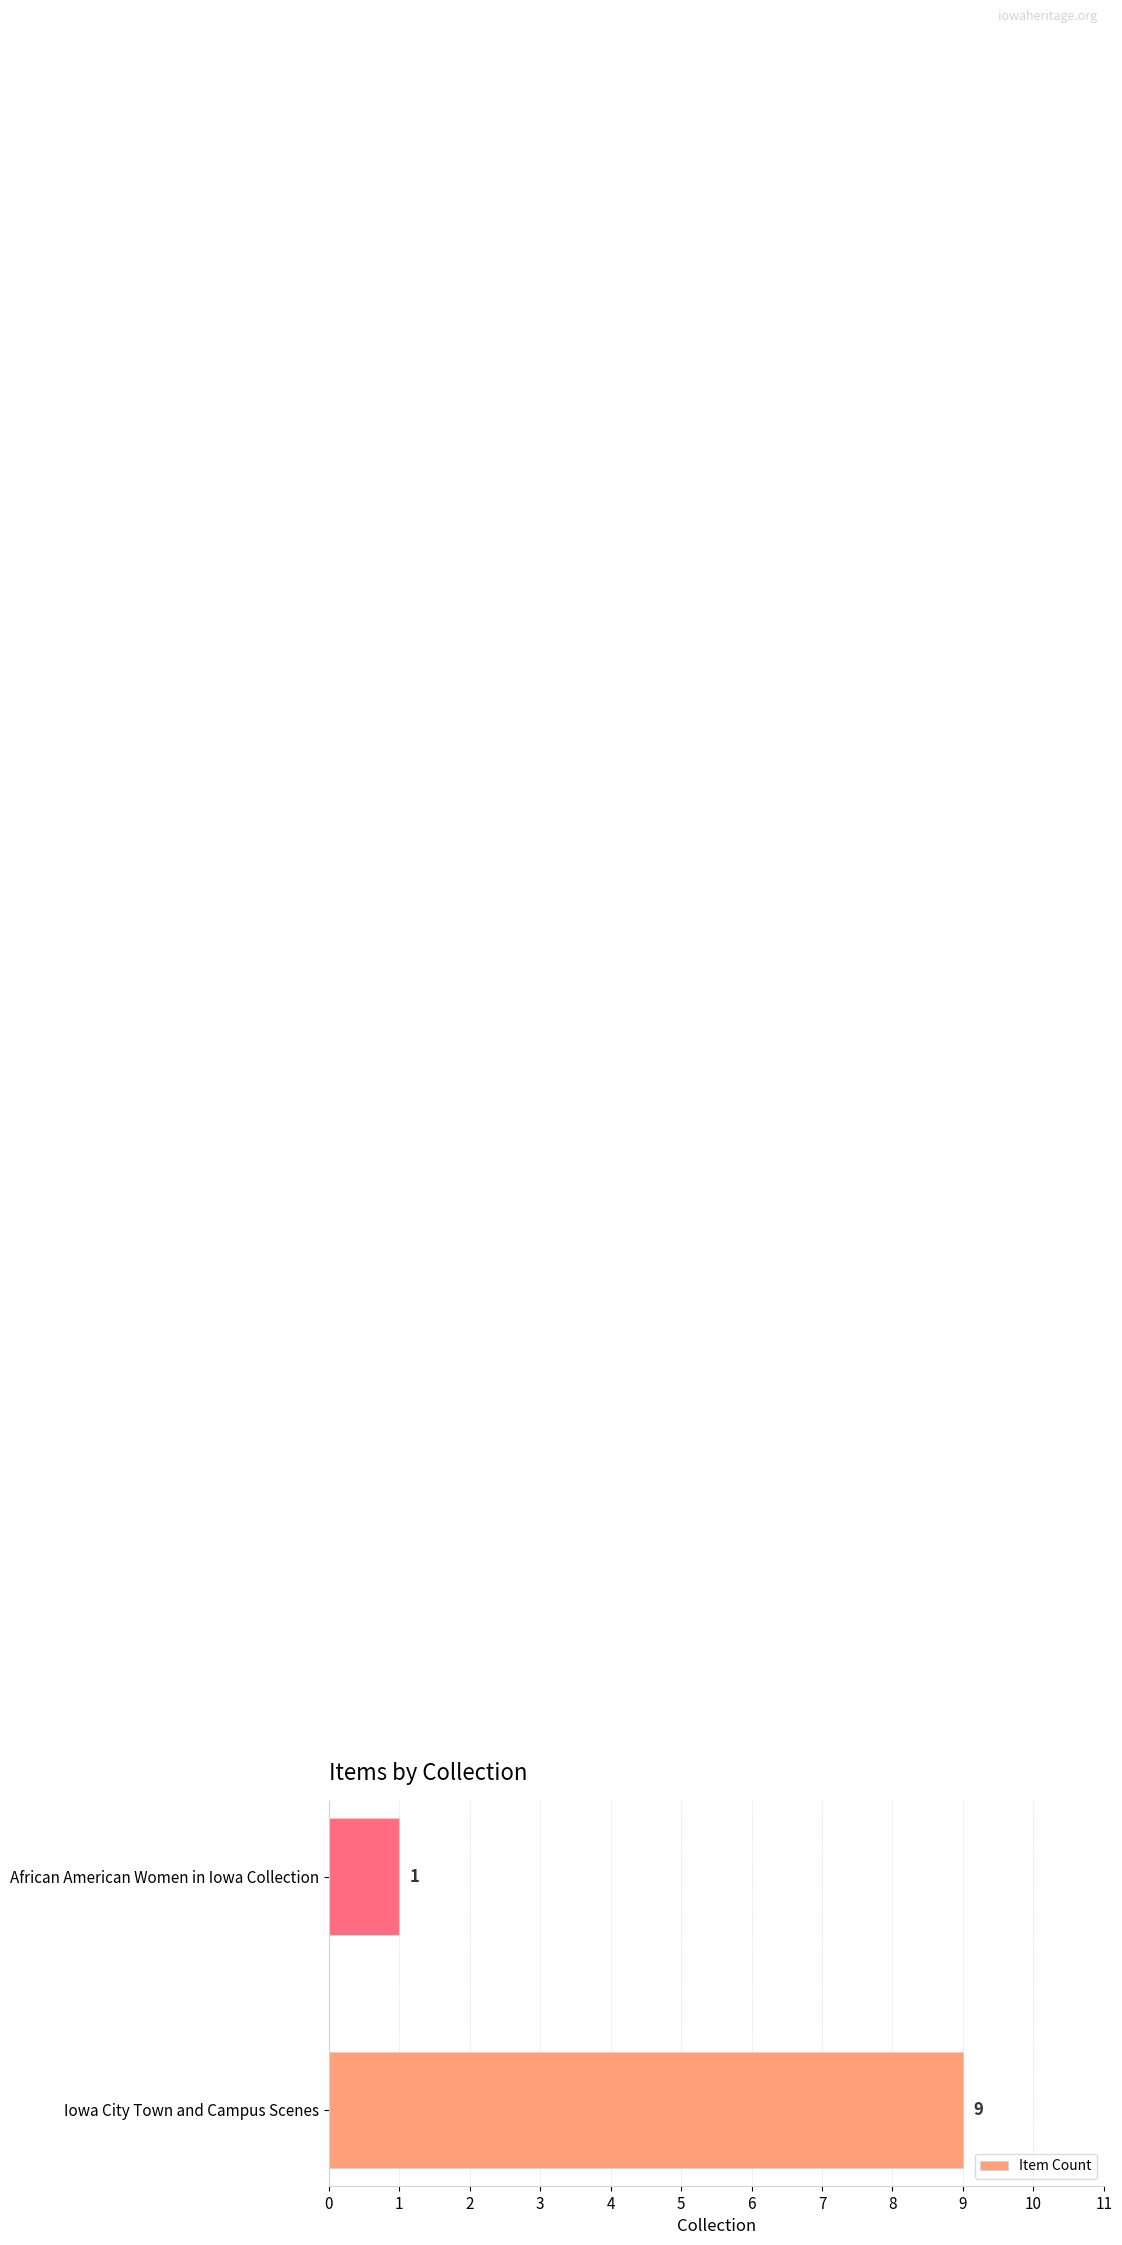

Is it true that the value at Iowa City Town and Campus Scenes is 4?

False